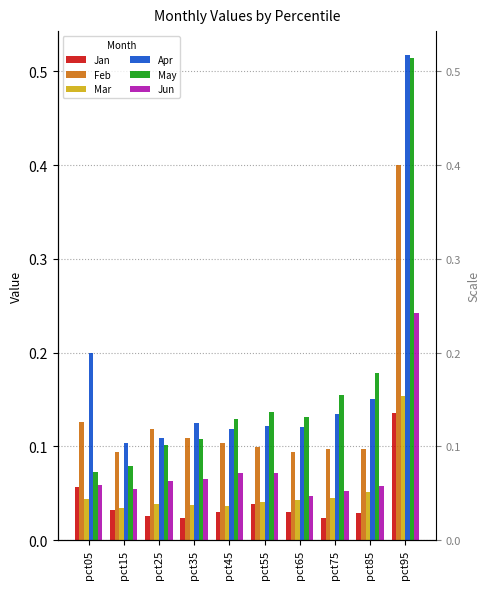

What is the average value of the May series?

0.2